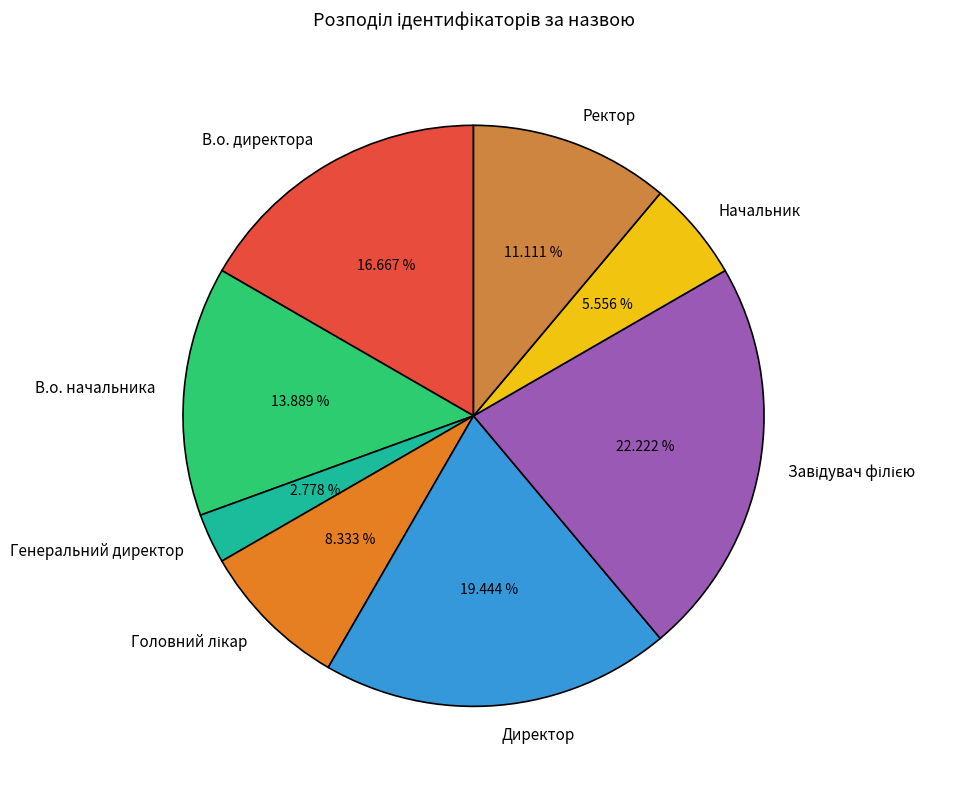

True or false: В.о. директора accounts for 17% of the total.

True